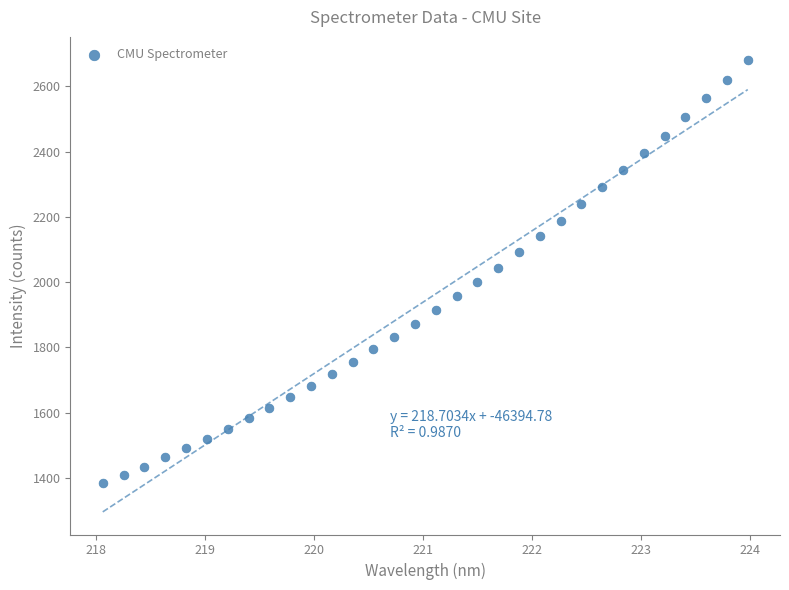

What is the range of Y values (max minus min)?

1298.9